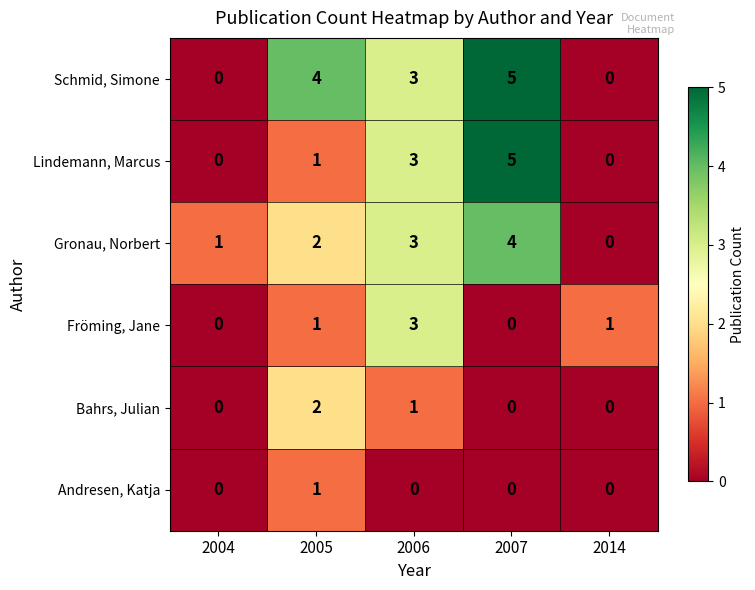

List the labels in order of Gronau, Norbert value, smallest first.

2014, 2004, 2005, 2006, 2007